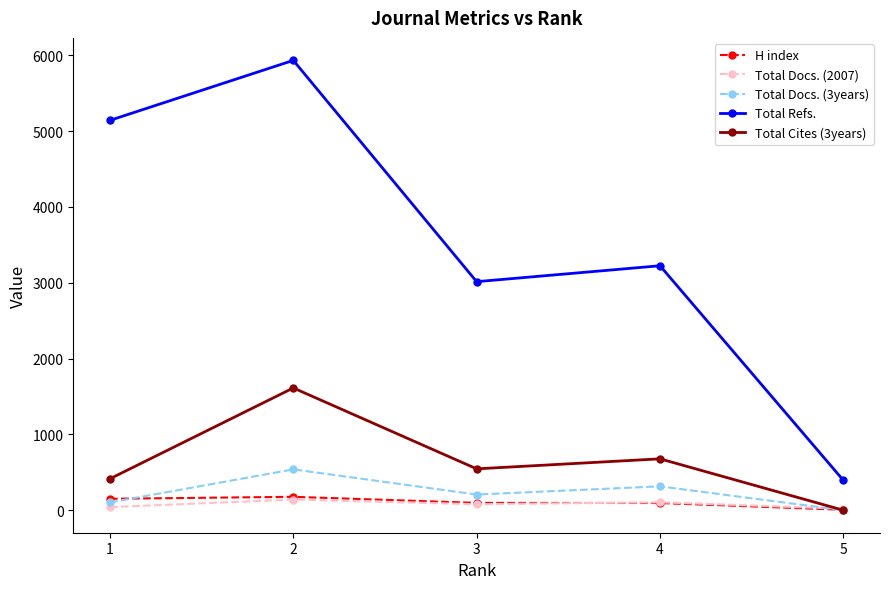

True or false: Total Refs. has more than 1 interior local peaks.

True